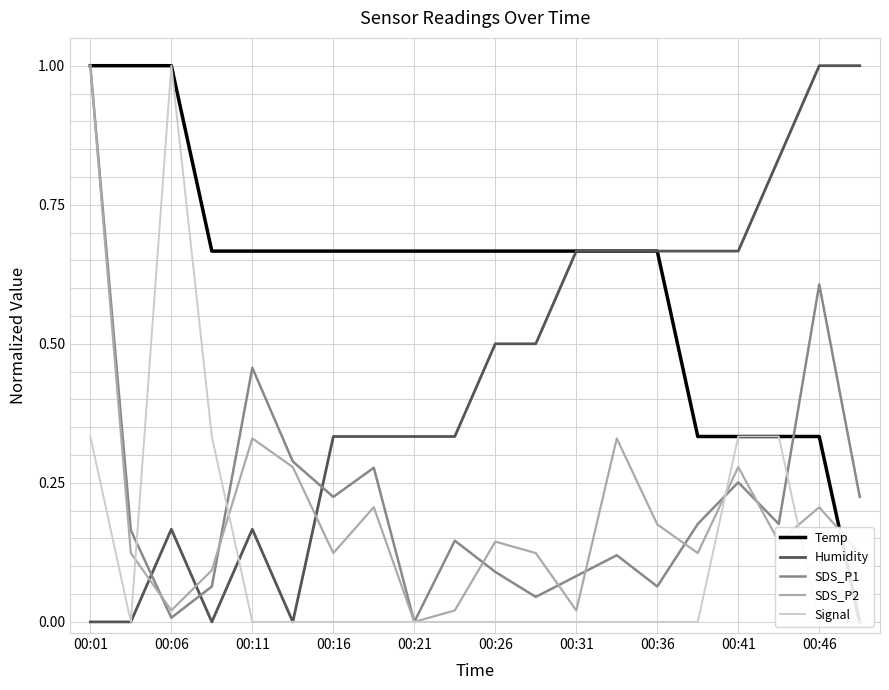

Count the number of data series in this chart.

5